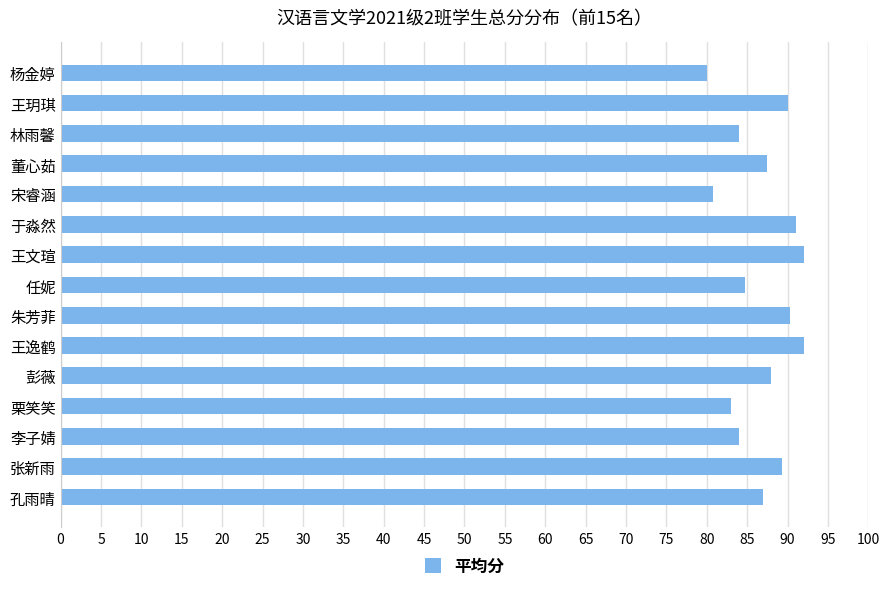

What is the smallest value displayed?

80.0